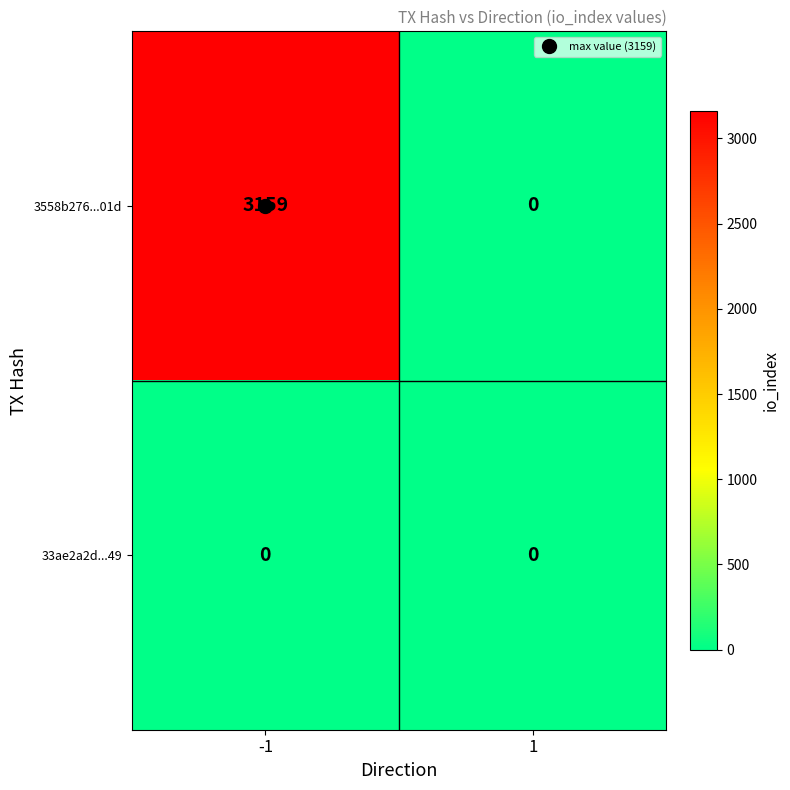

Rank the categories by 3558b276...01d value from lowest to highest.

1, -1